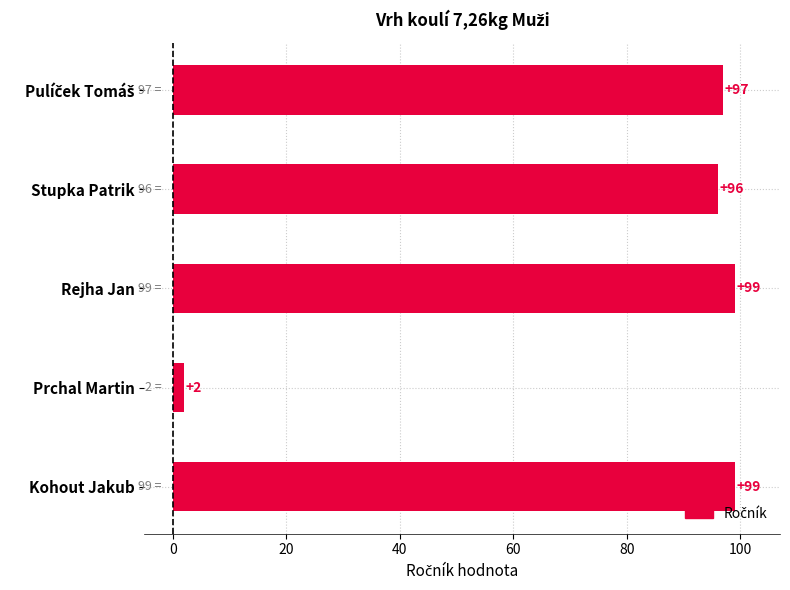

What is the change in value from Rejha Jan to Prchal Martin?

-97